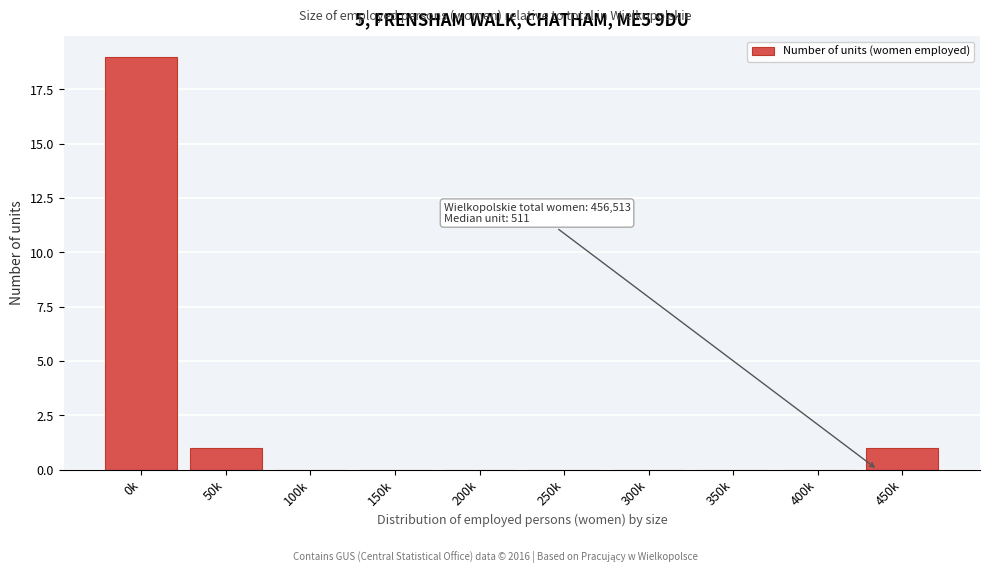

Reading left to right, extract all data points from this chart.

0k=19	50k=1	100k=0	150k=0	200k=0	250k=0	300k=0	350k=0	400k=0	450k=1